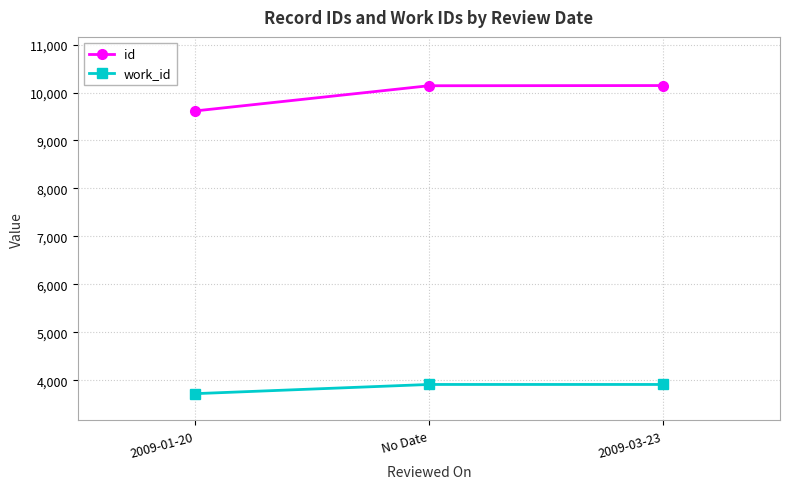

The id series shows 9615 at 2009-01-20. True or false?

True